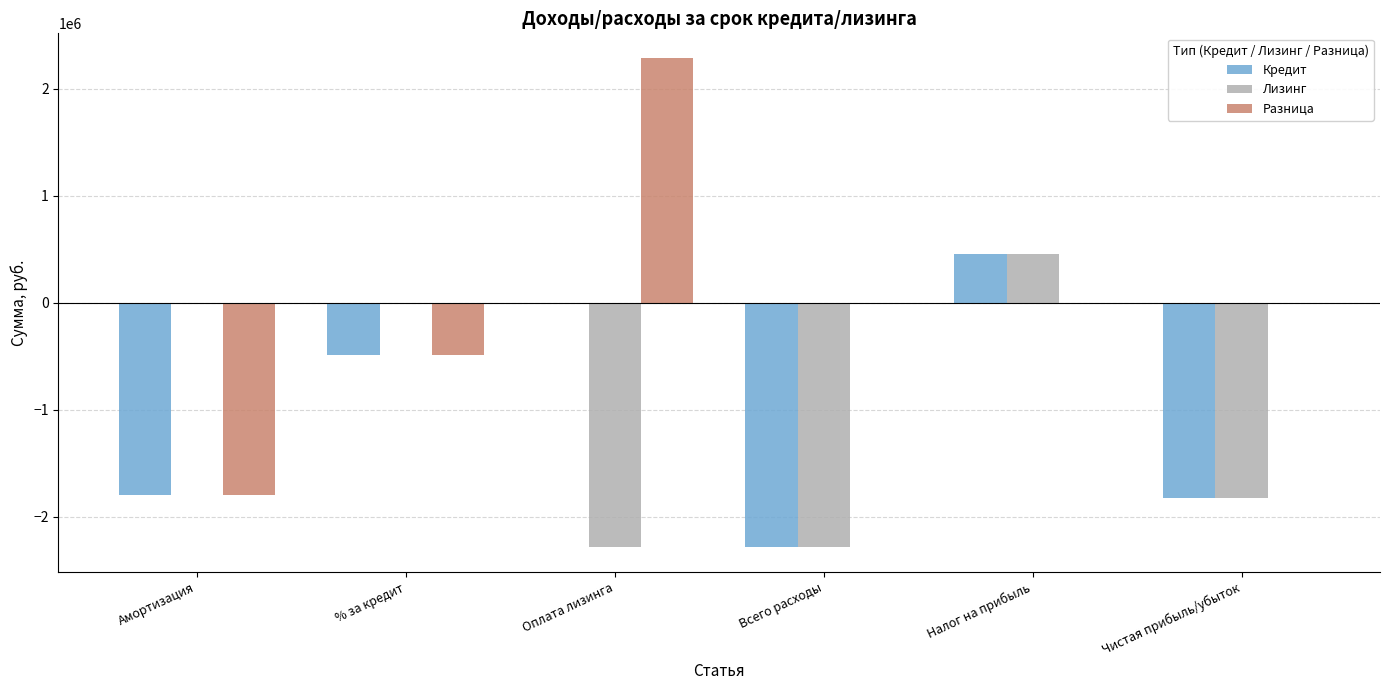

What is the total value across all series at Всего расходы?

-4576815.4